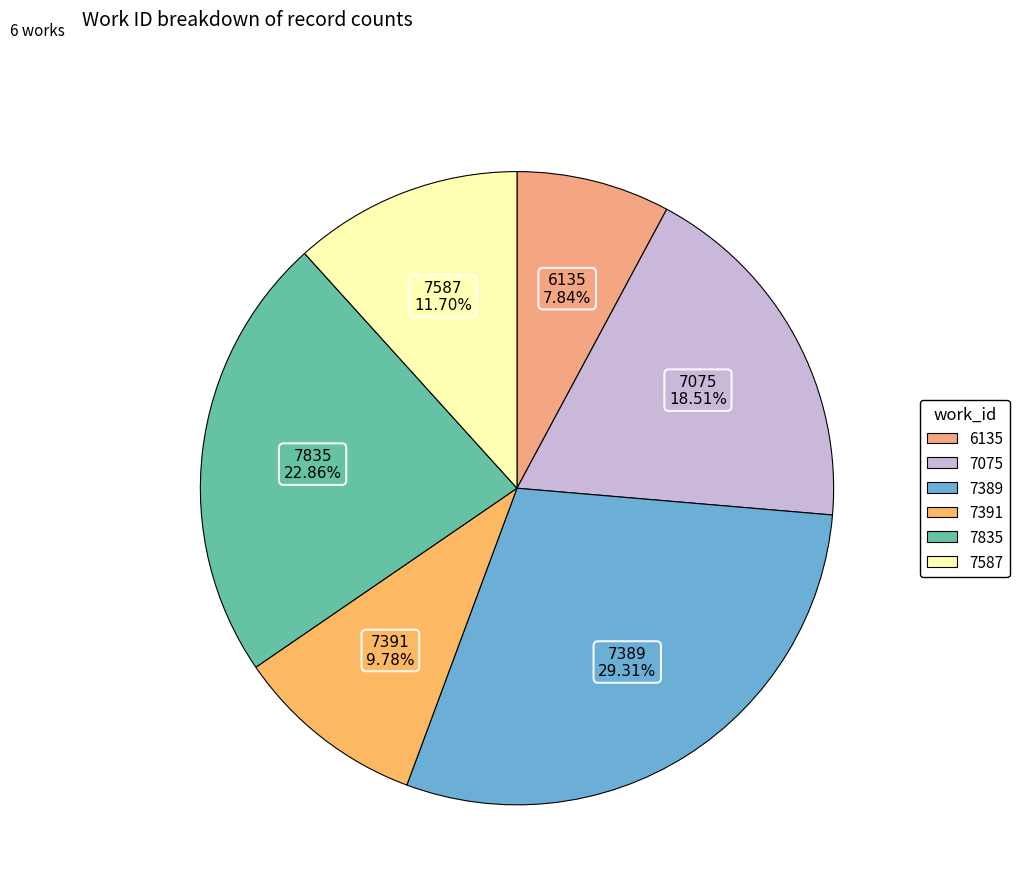

To the nearest percent, what is the difference between the 7835 and 7587 slice percentages?

11%